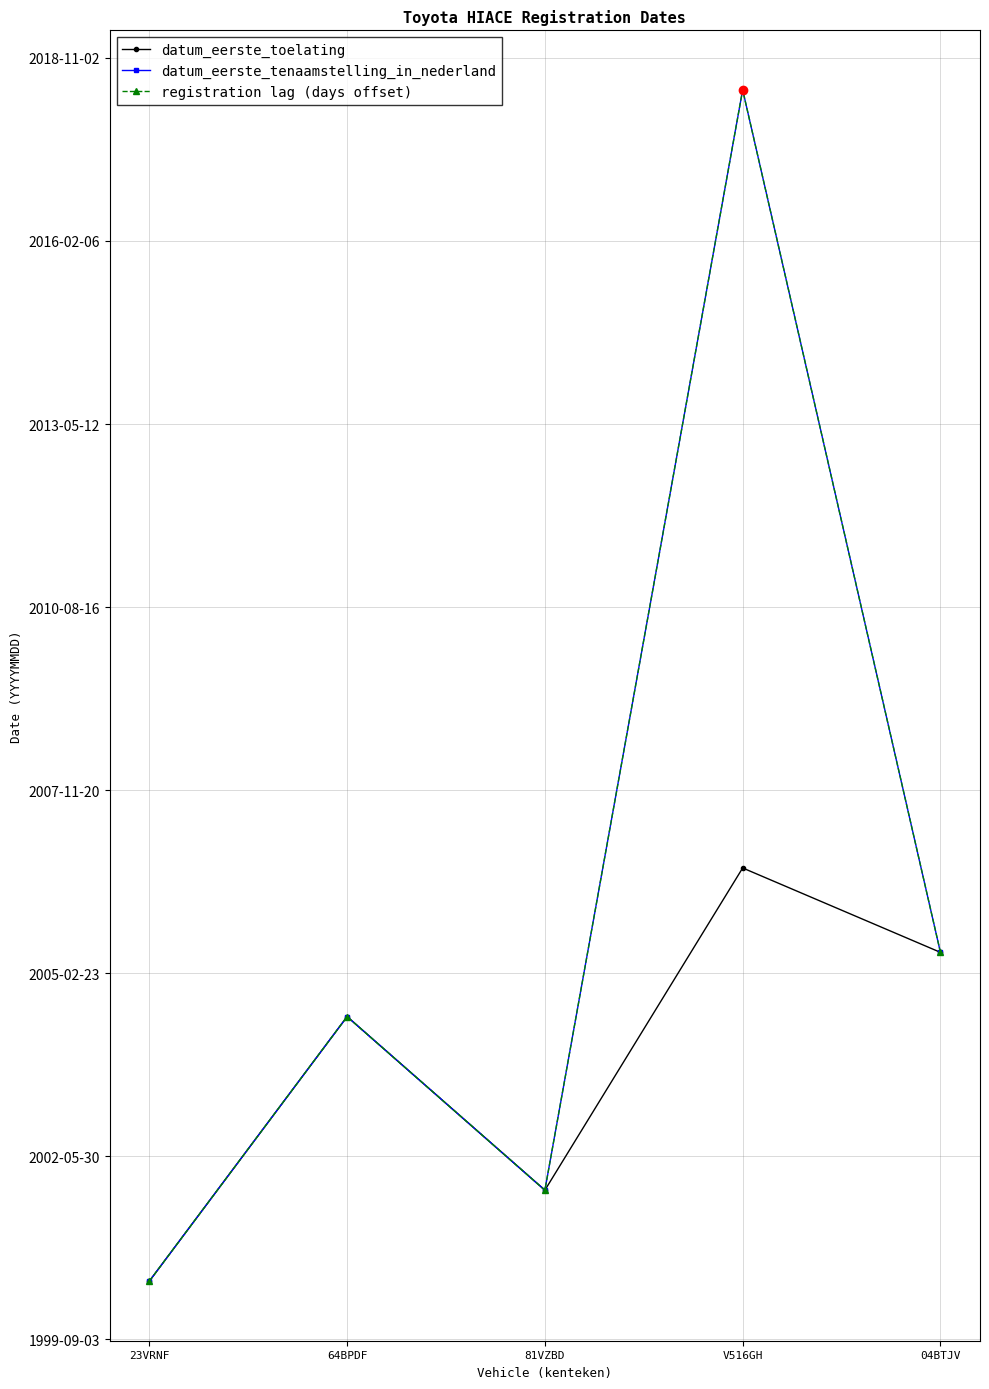

Reading left to right, what are all the values shown in this chart?

datum_eerste_toelating: 23VRNF=730318	64BPDF=731763	81VZBD=730815	V516GH=732575	04BTJV=732114
datum_eerste_tenaamstelling_in_nederland: 23VRNF=730318	64BPDF=731763	81VZBD=730815	V516GH=736825	04BTJV=732114
registration lag (days offset): 23VRNF=730318	64BPDF=731763	81VZBD=730815	V516GH=736825	04BTJV=732114